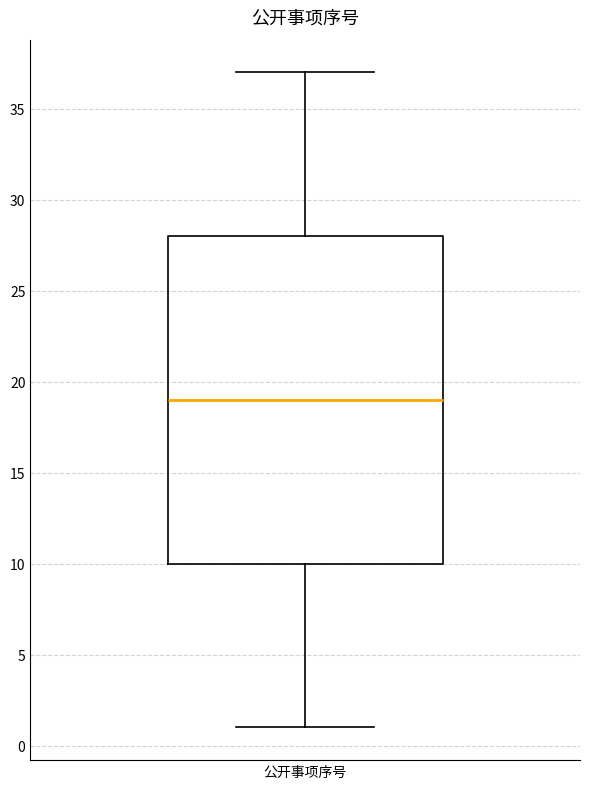

Transcribe this box plot: give where the median line is, the range the box spans, and where the two whiskers end, as read against the y-axis. The values are not printed on the chart, so give them approximately, as read against the axis.

median 19, box 10 to 28, whiskers 1 to 37